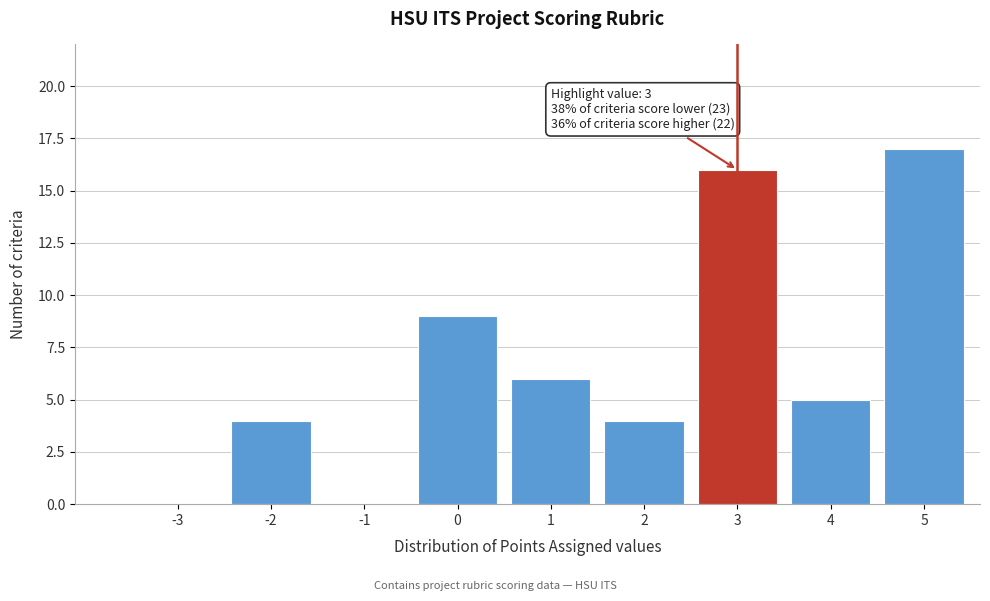

Reading right to left, extract all data points from this chart.

5=17	4=5	3=16	2=4	1=6	0=9	-1=0	-2=4	-3=0